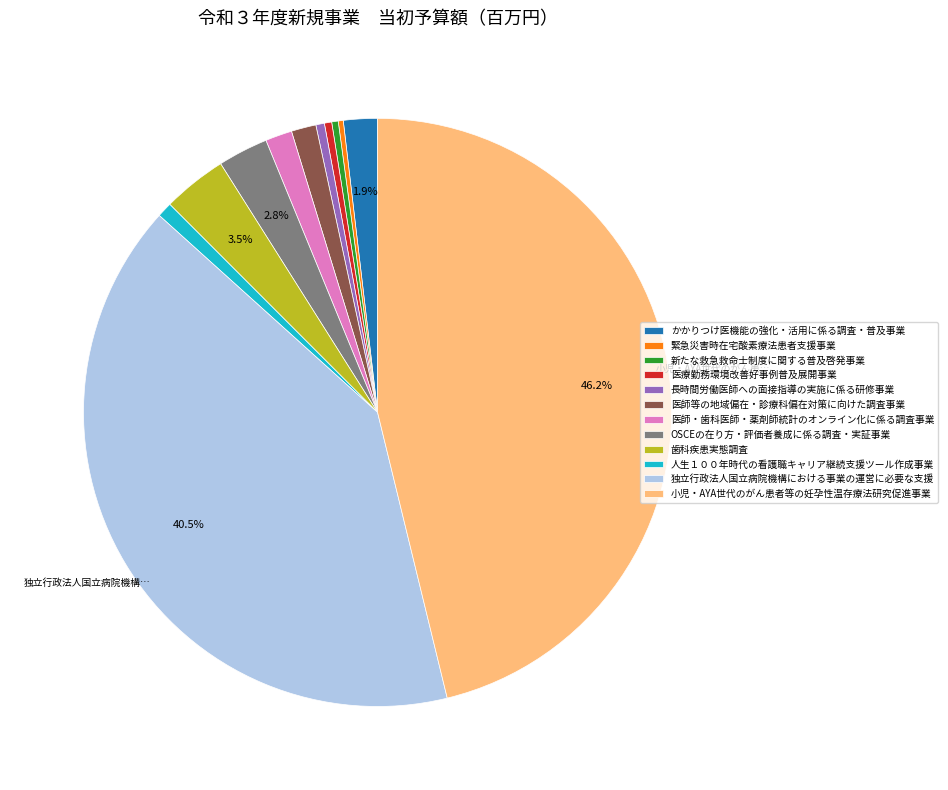

Between 人生１００年時代の看護職キャリア継続支援ツール作成事業 and OSCEの在り方・評価者養成に係る調査・実証事業, which is larger?

OSCEの在り方・評価者養成に係る調査・実証事業